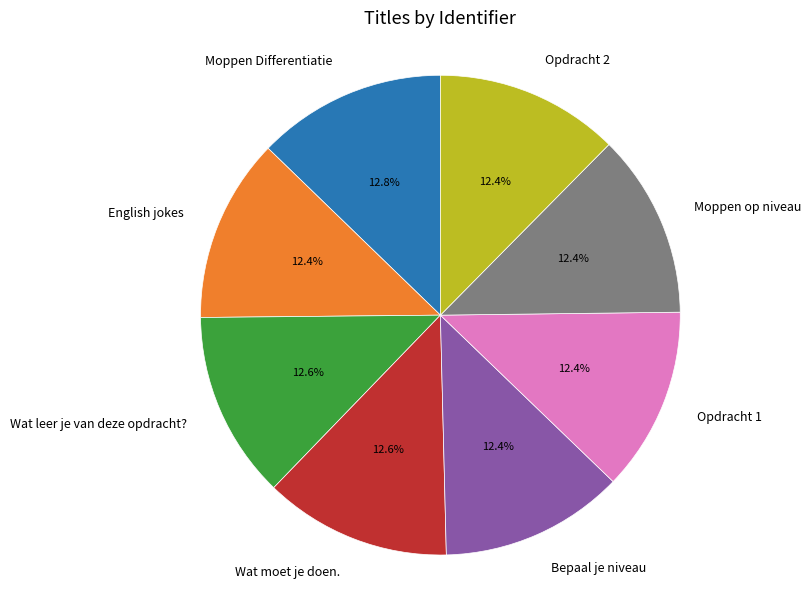

What is the total percentage of Wat leer je van deze opdracht? and Moppen Differentiatie?

25.4%